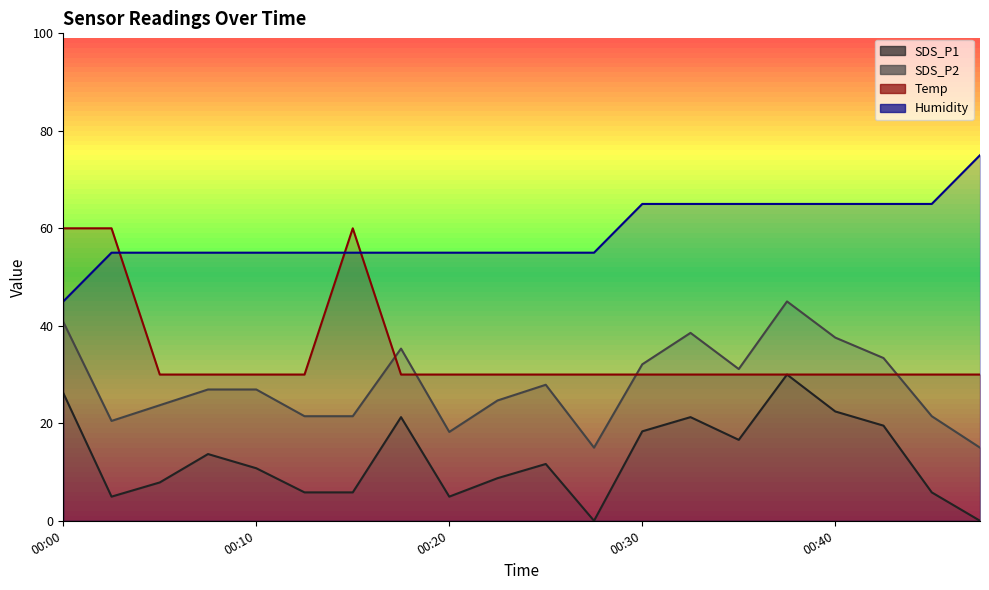

What is the difference between the maximum and minimum values in the Temp series?

30.0